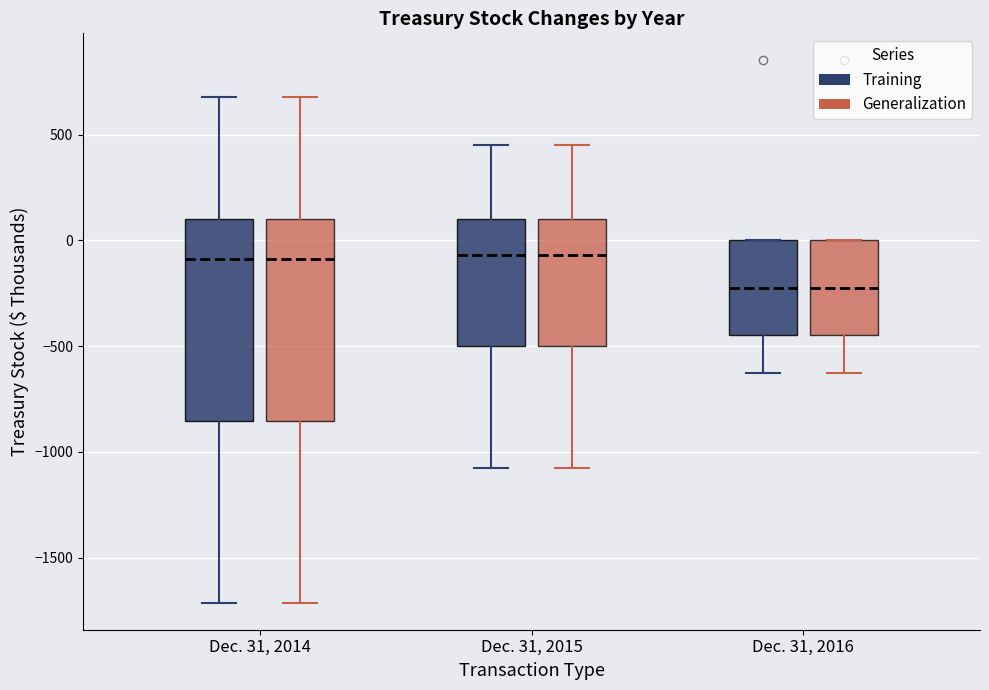

Where is the upper edge of the box for Dec. 31, 2016 (Generalization) on the y-axis? The values are not printed on the chart, so give them approximately, as read against the axis.

0